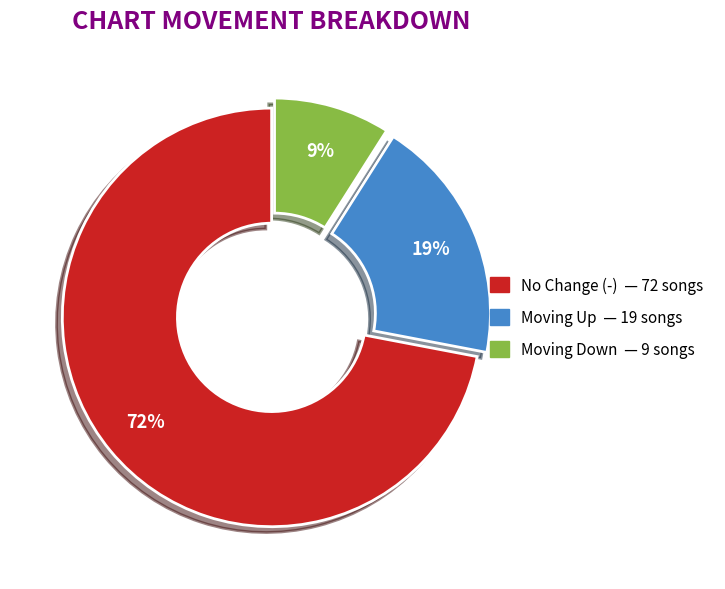

To the nearest percent, what is the difference between the largest and smallest slice percentages?

63%